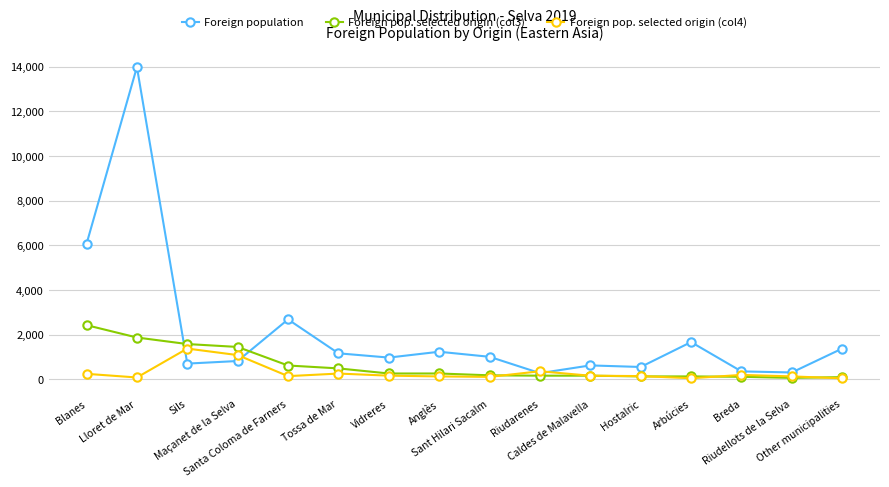

What are all the series names shown in the legend?

Foreign population, Foreign pop. selected origin (col3), Foreign pop. selected origin (col4)